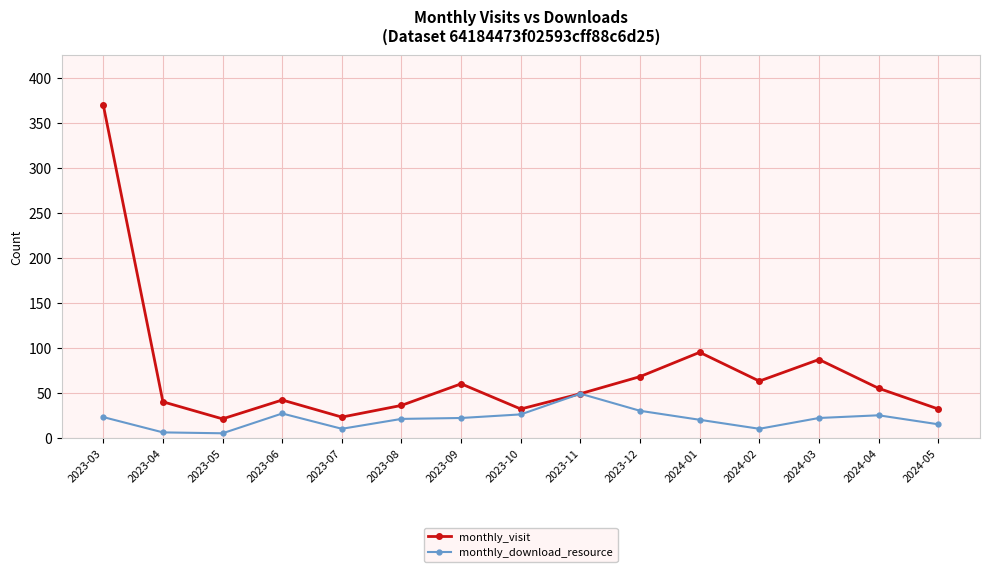

How many lines are shown in the chart?

2